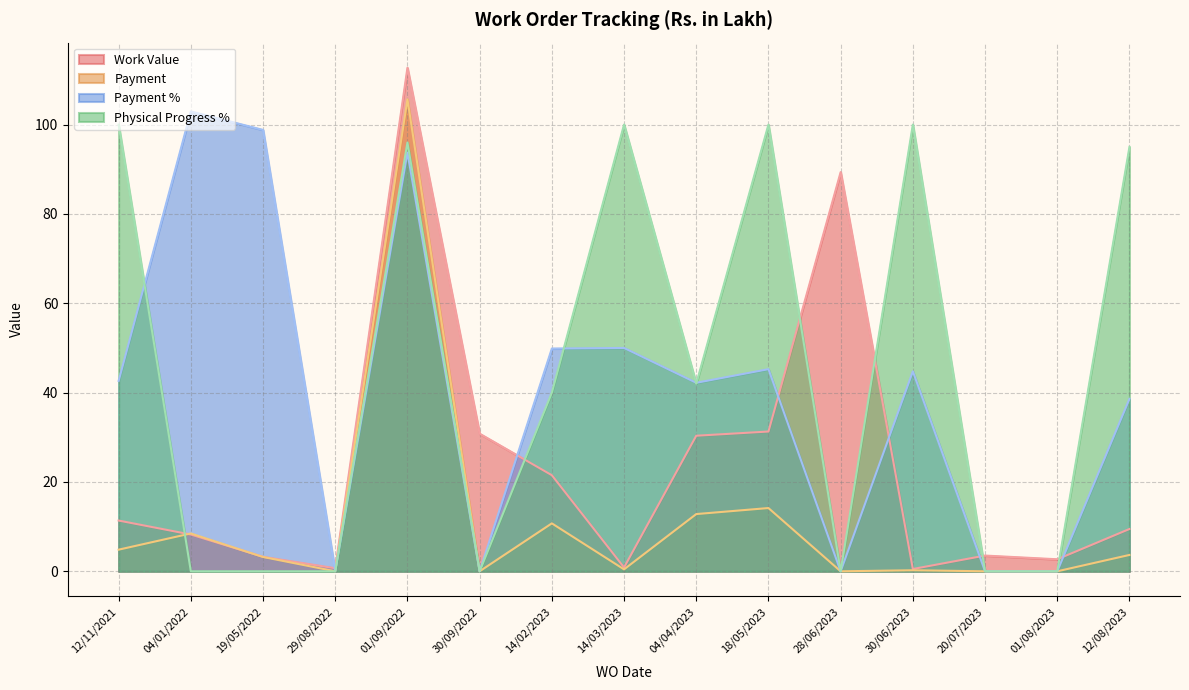

What value does the Payment series have at 04/01/2022?

8.5